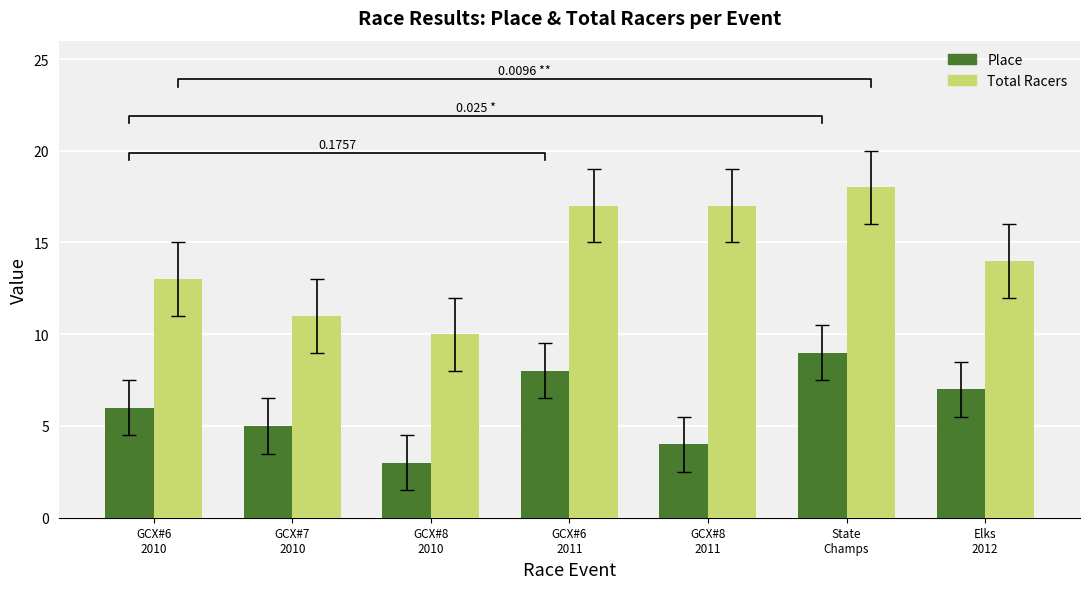

Reading right to left, transcribe all the data shown in this chart.

Place: 7	9	4	8	3	5	6
Total Racers: 14	18	17	17	10	11	13